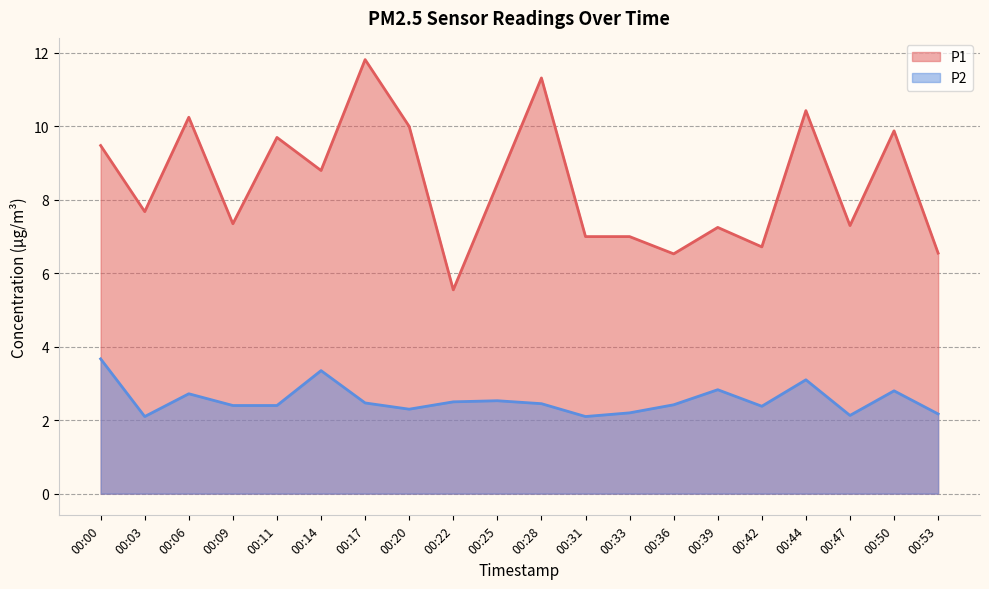

What is the difference between the highest and lowest values at 00:50?

7.1